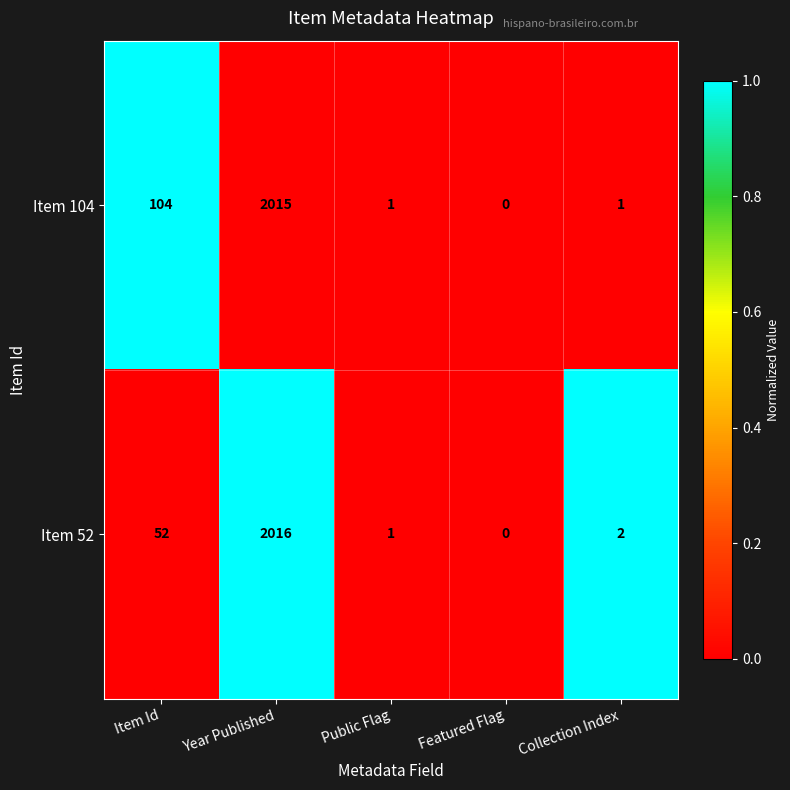

Which series has the largest range (max minus min)?

Item 52